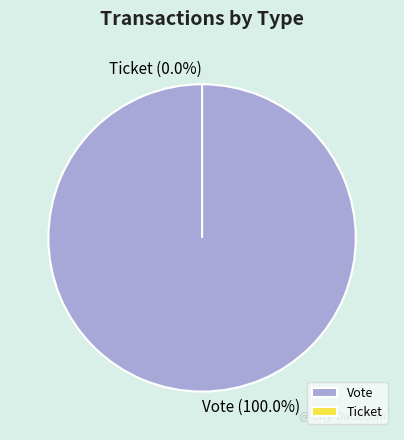

Count the number of slices in the pie.

2